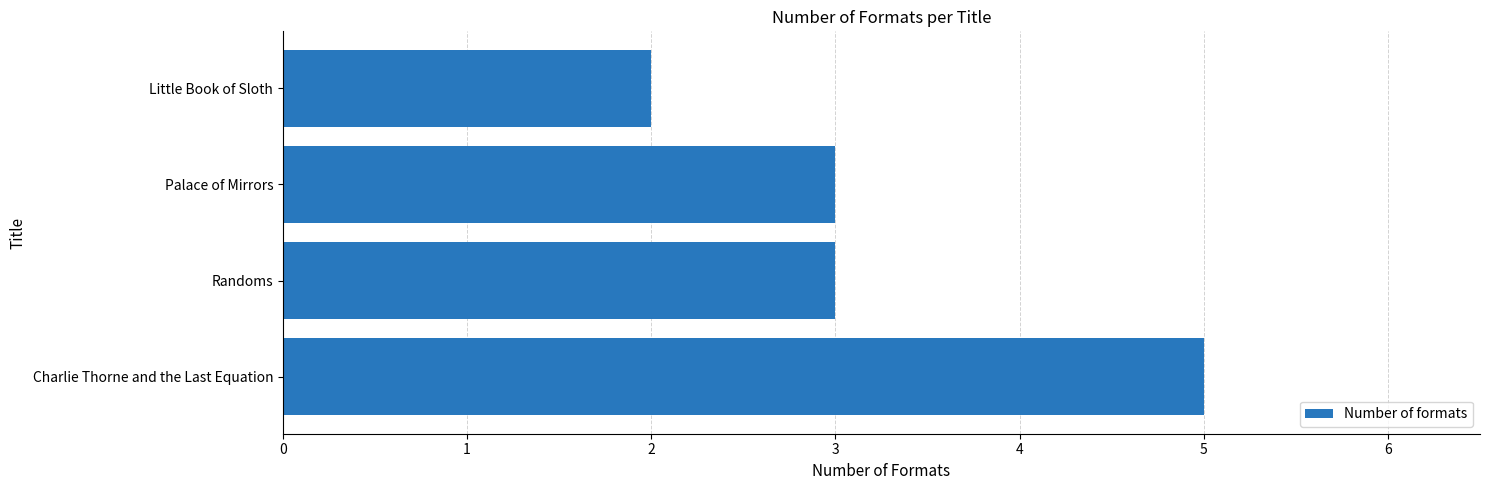

True or false: the data shows 5 at Charlie Thorne and the Last Equation.

True